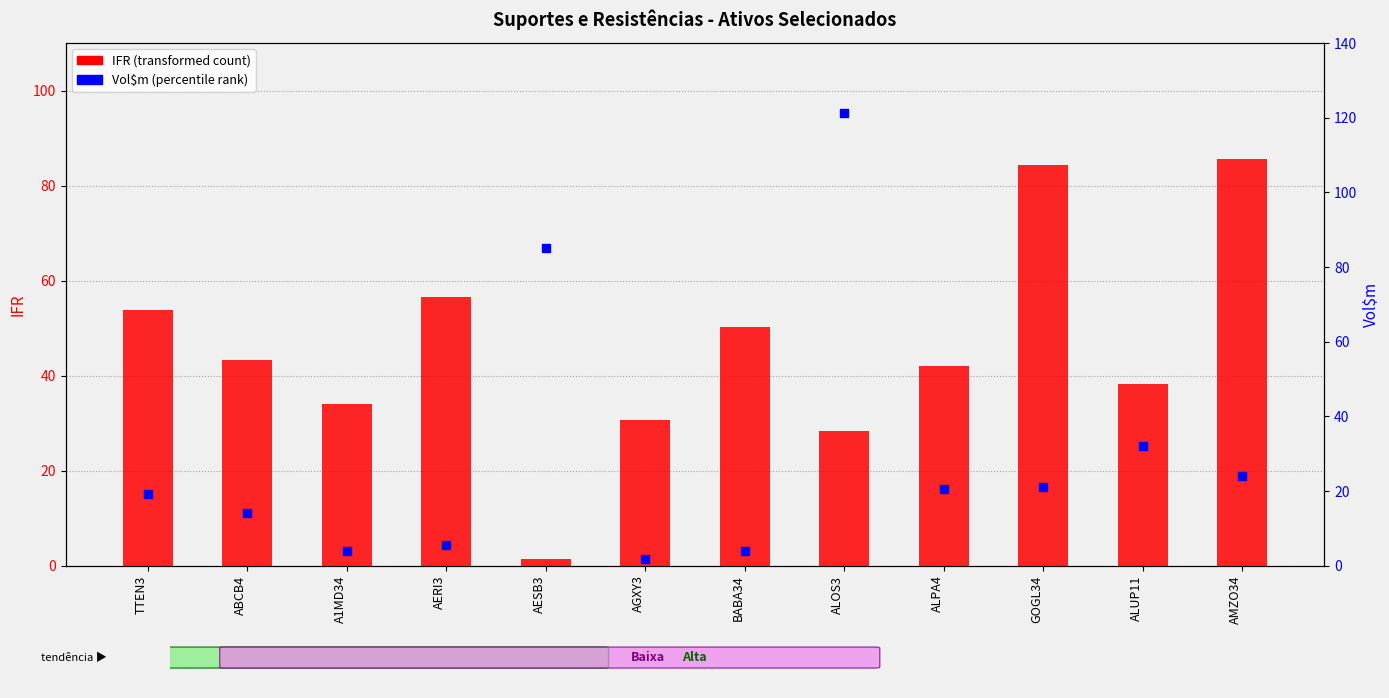

At which category is the sum across all series the highest?

ALOS3